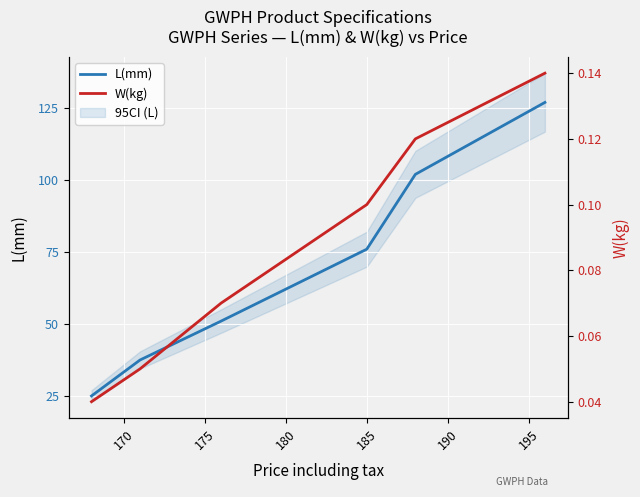

Rank the series by their maximum value, from highest to lowest.

L(mm), W(kg)